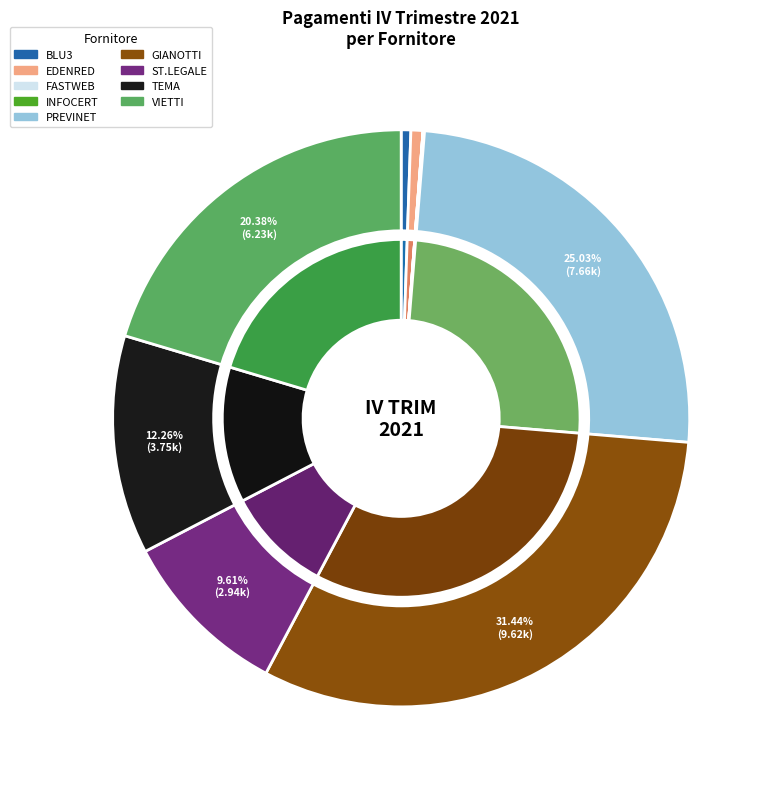

How many segments does this pie chart have?

9